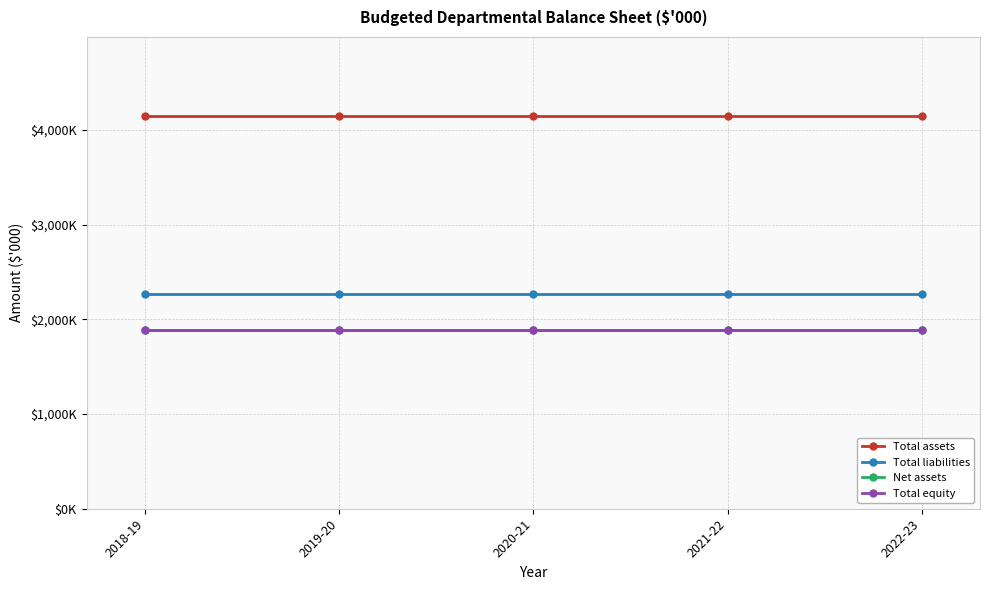

What is the minimum value for Total assets?

4151